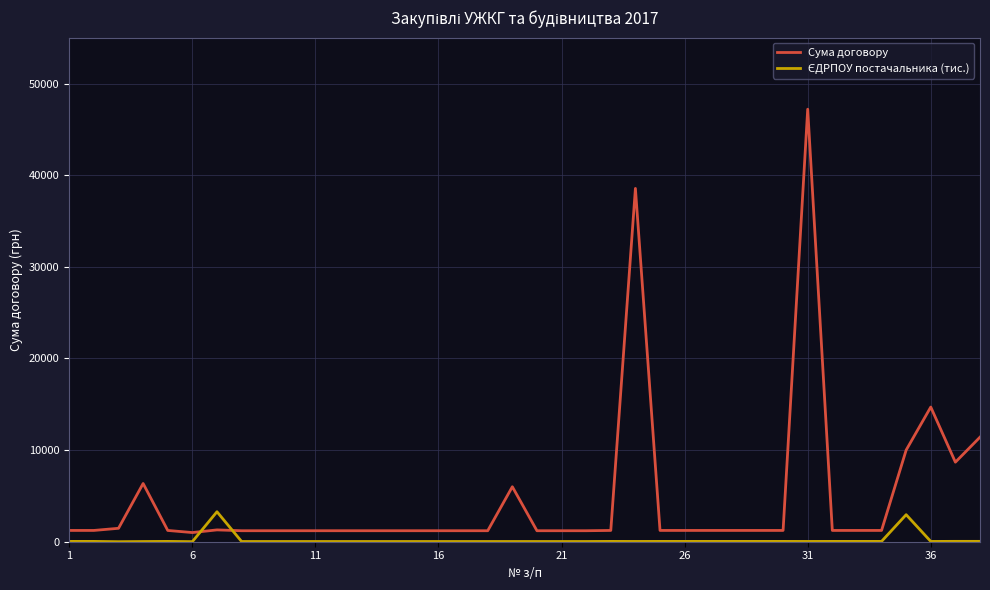

Which series has the largest range (max minus min)?

Сума договору